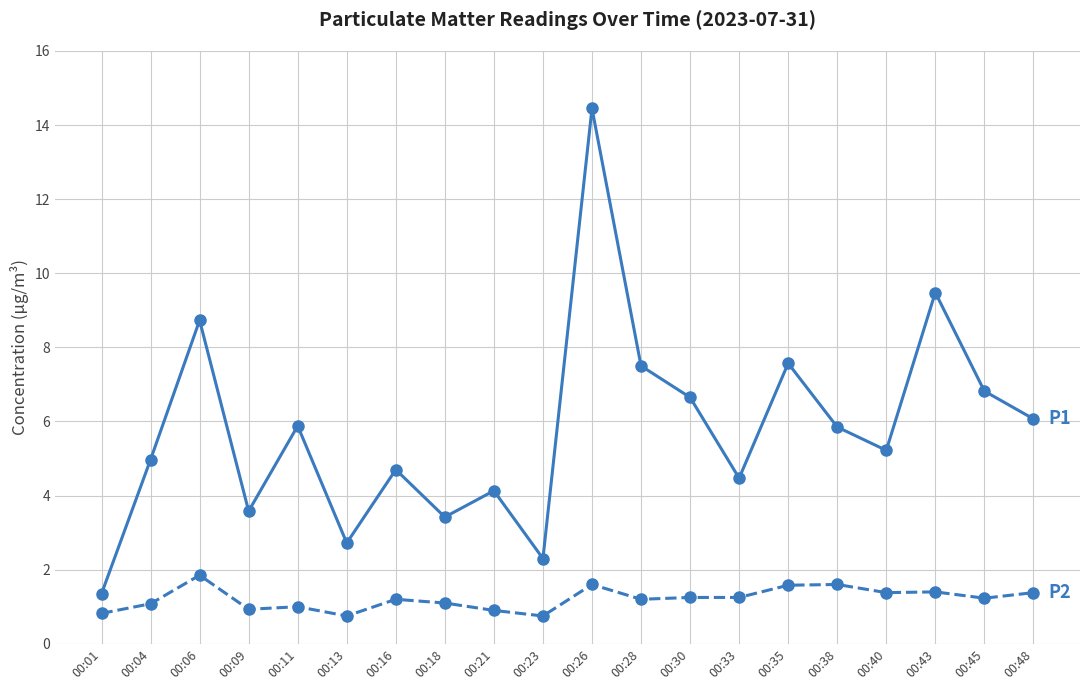

Is this an area chart (filled region under the line)?

No